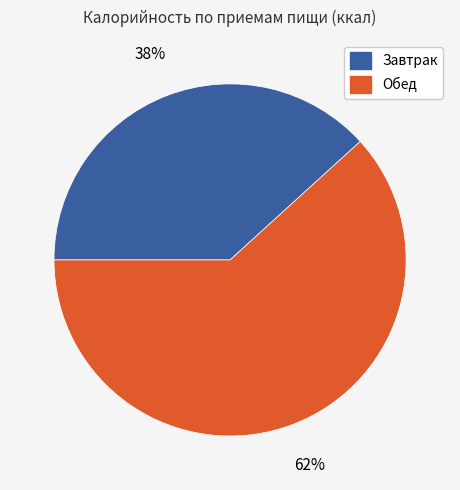

Is it true that Обед is 76% of the pie?

False